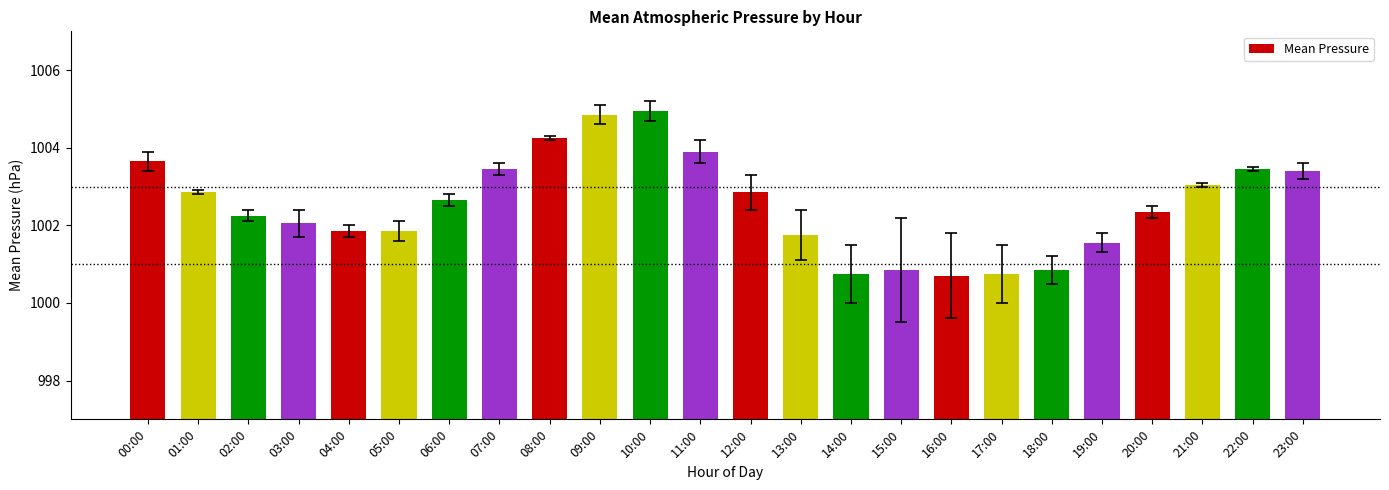

What is the label of the 8th bar from the left?

07:00